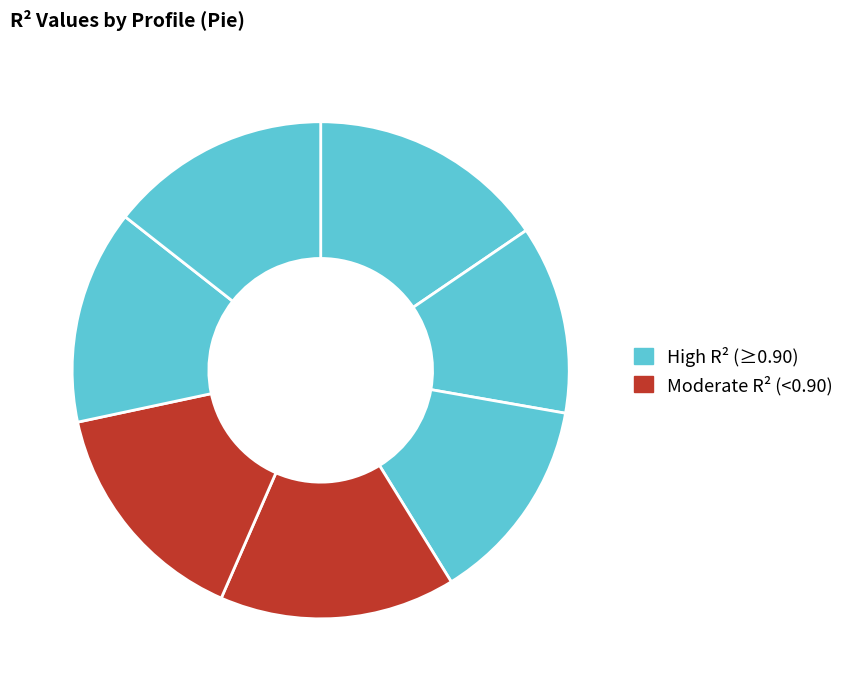

How many slices are in this pie chart?

7